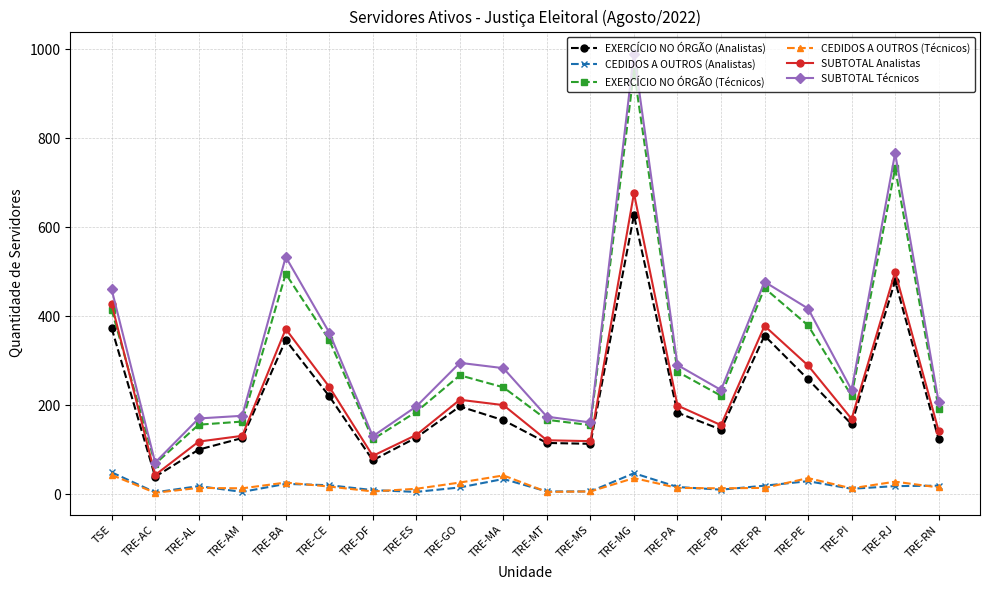

True or false: EXERCÍCIO NO ÓRGÃO (Técnicos) and CEDIDOS A OUTROS (Analistas) cross at least once.

False